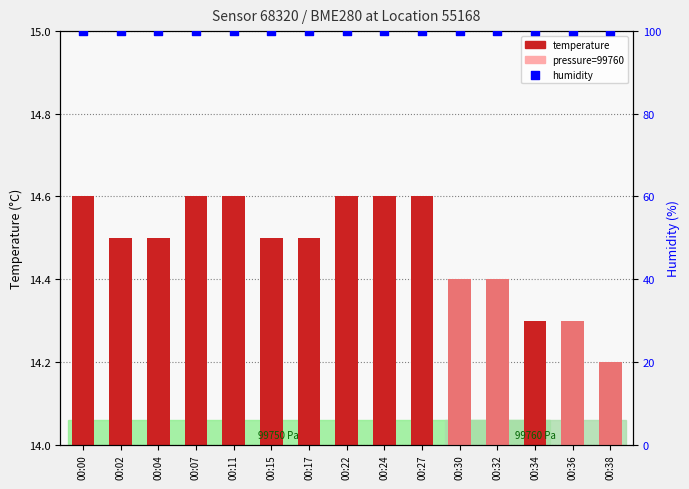

Is the value of temperature at 00:24 greater than the value of humidity at 00:24?

No